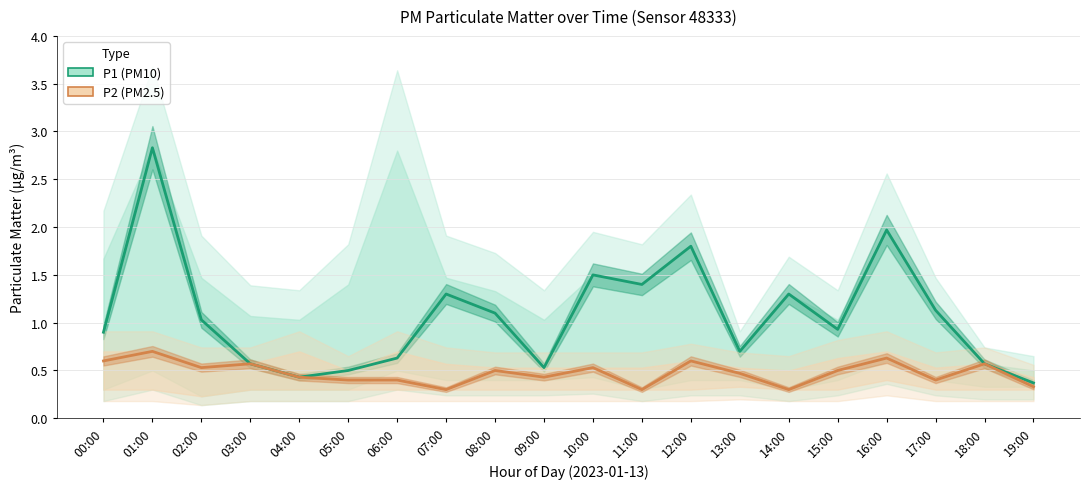

What is the total value across all series at 17:00?

1.5